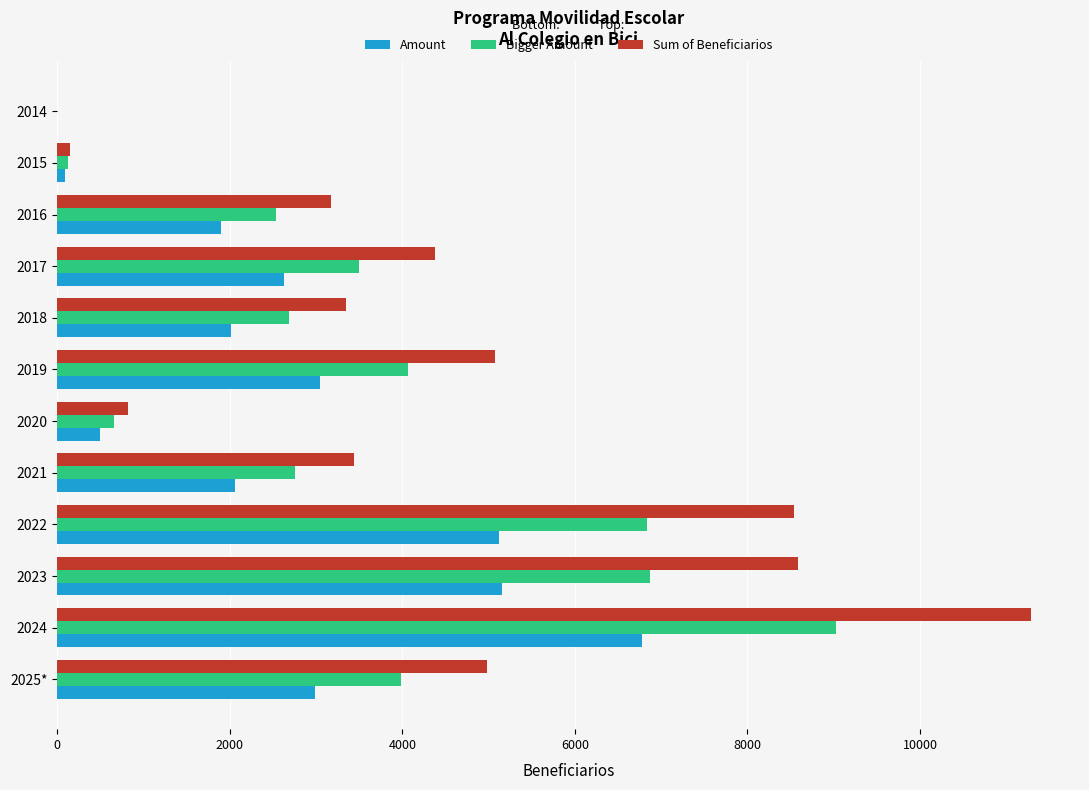

Count the number of data series in this chart.

3